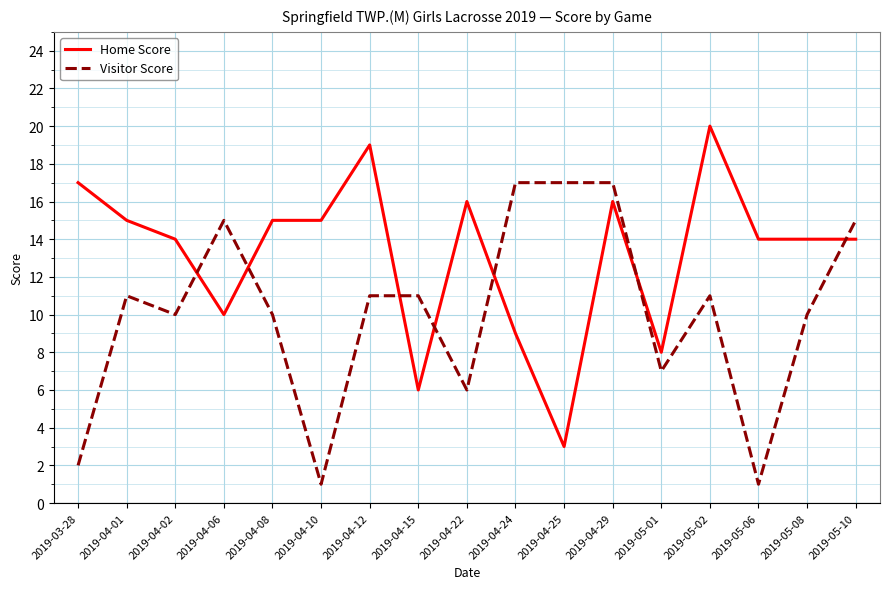

True or false: Home Score has a value of 8 at 2019-05-01.

True